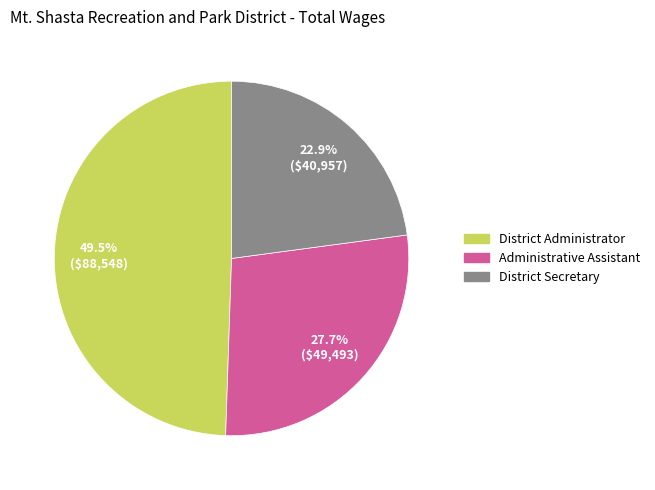

What is the smallest slice in the pie chart?

District Secretary